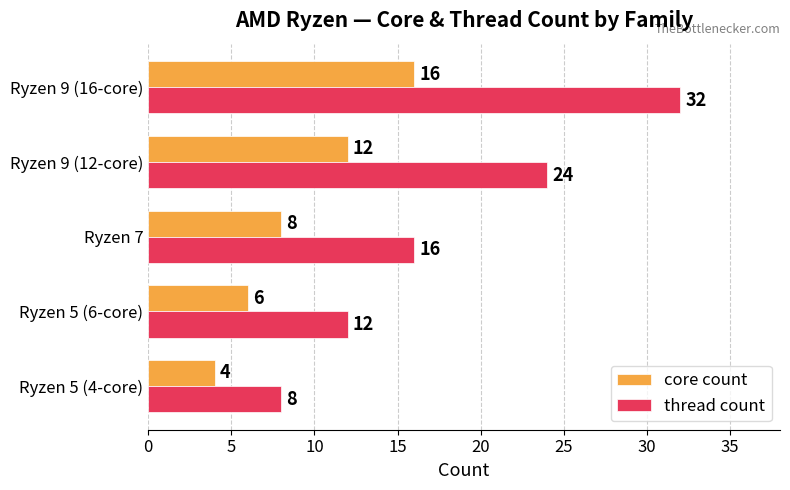

What is the minimum value for thread count?

8